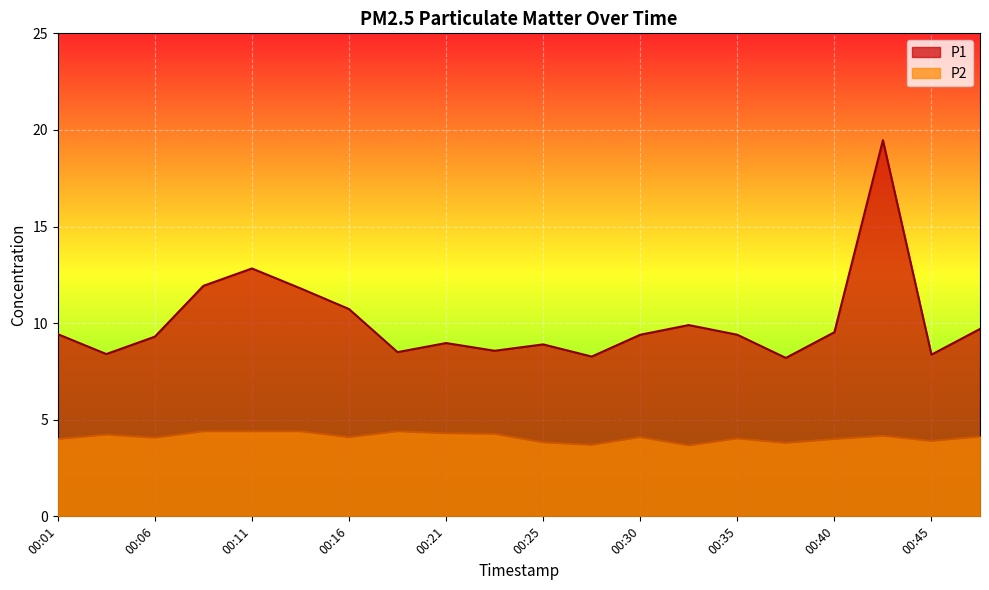

How many interior local peaks does the P1 series have?

5